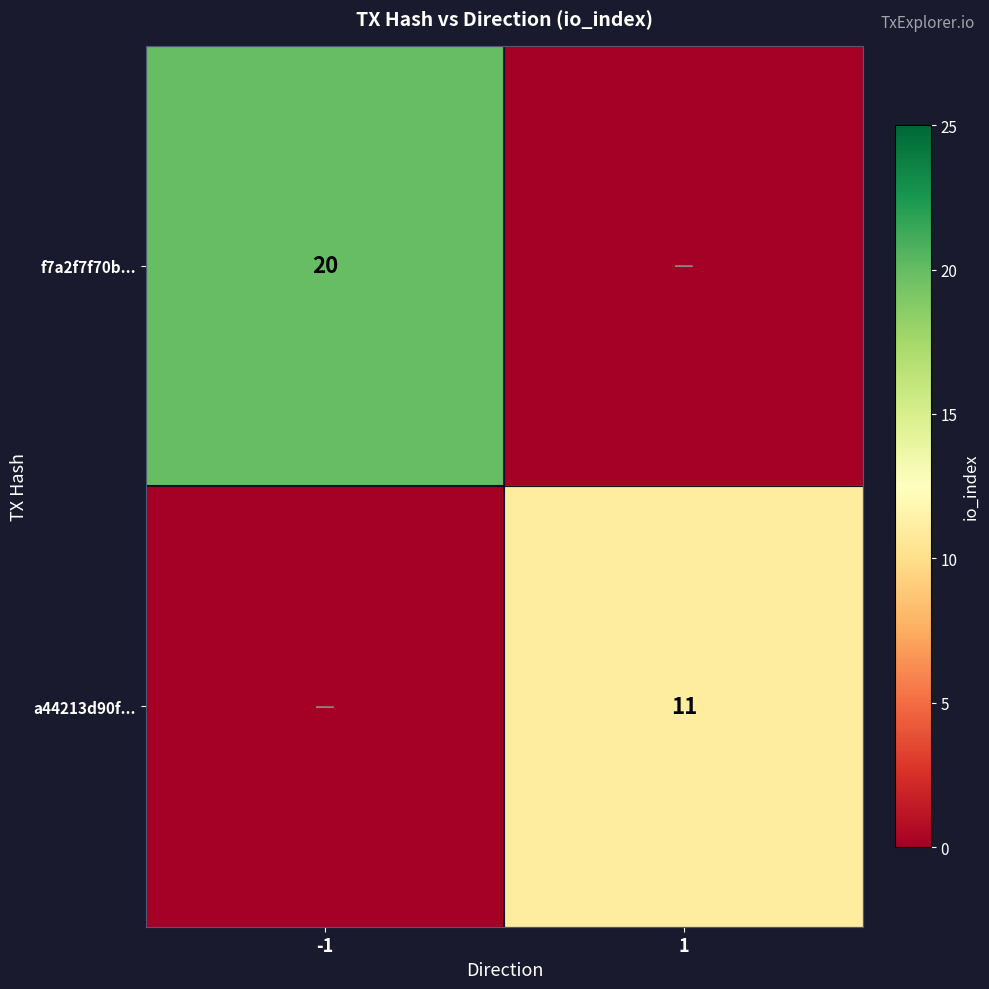

True or false: a44213d90f... has a value of 3 at 1.

False